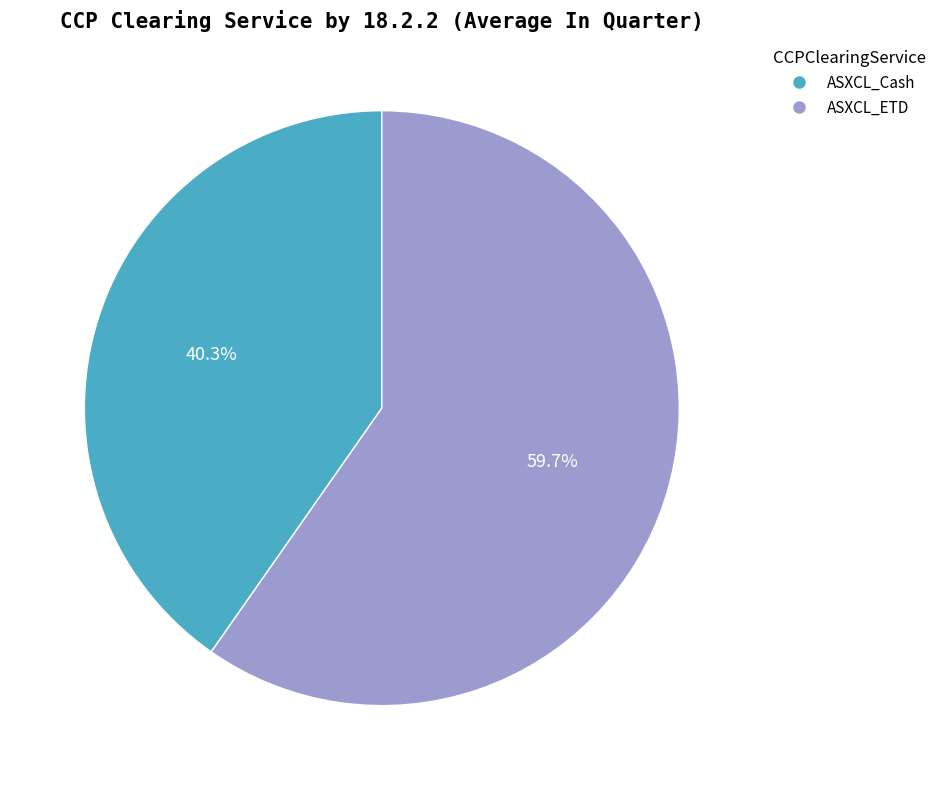

What is the majority slice?

ASXCL_ETD